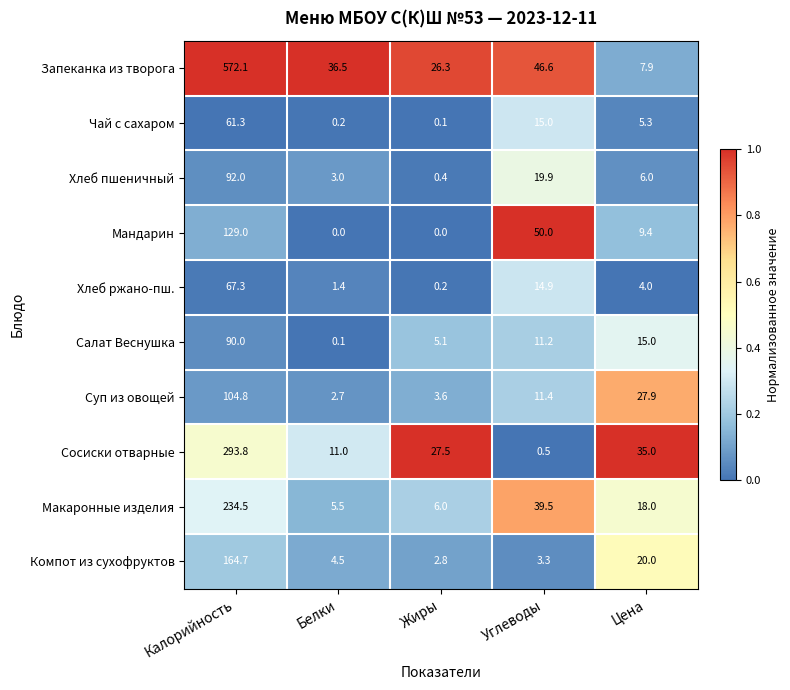

What is the spread (max minus min) of values at Калорийность?

510.8